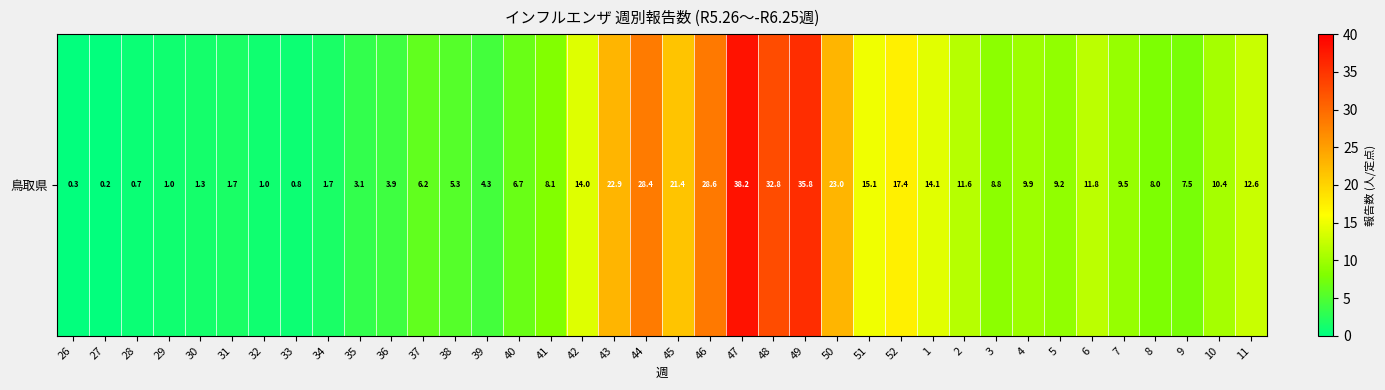

At which label does the data first exceed 9?

42